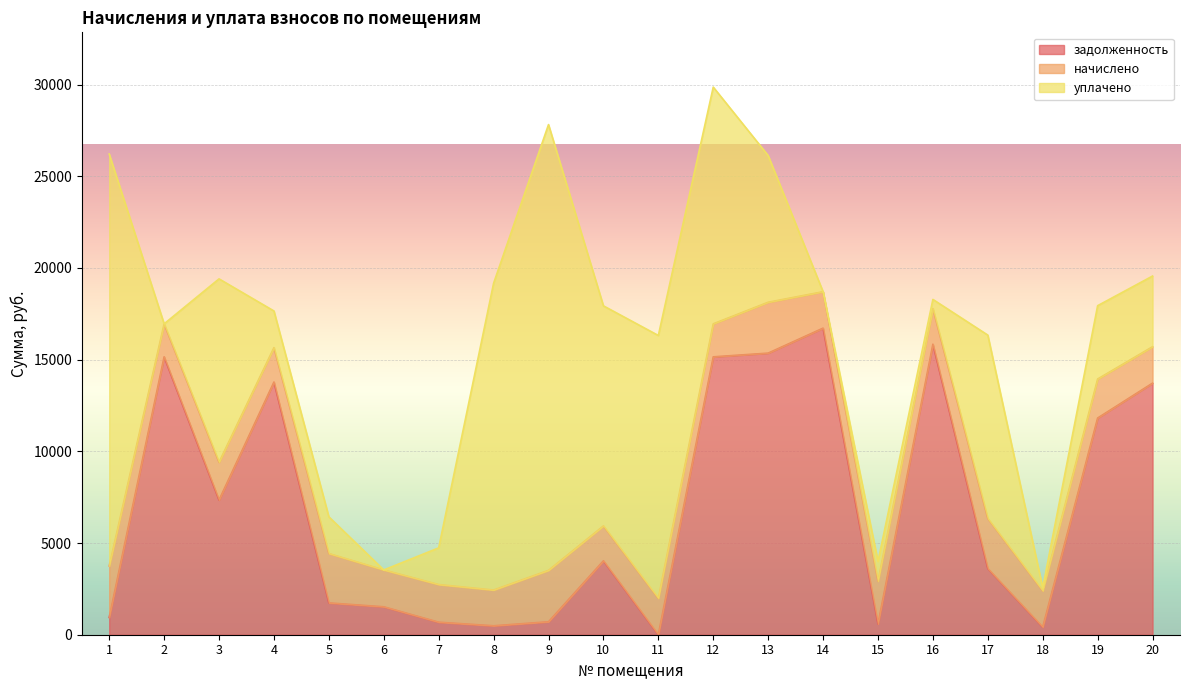

What is the value of the задолженность point at the 13th from the left?

15355.8